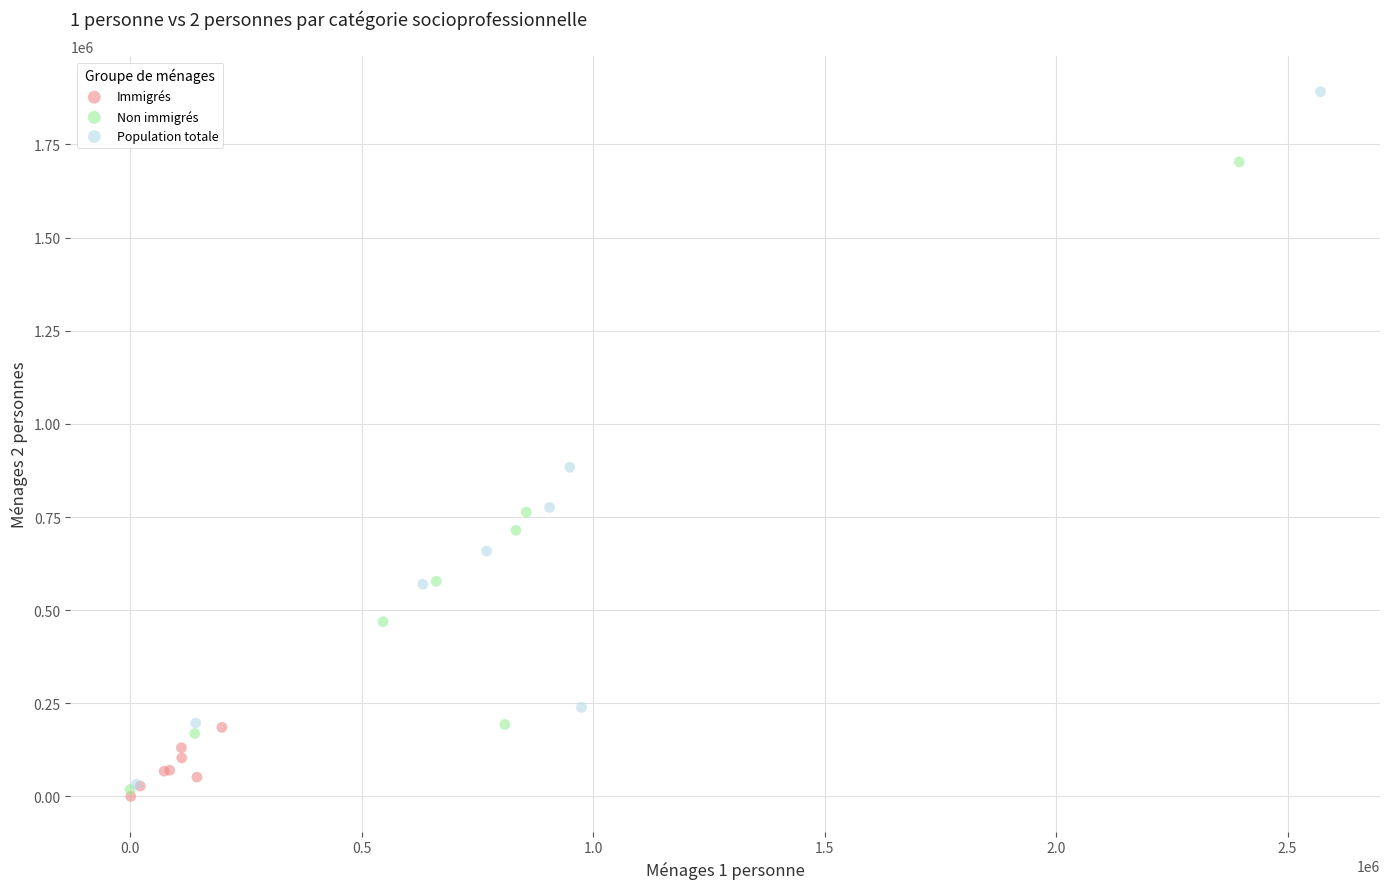

Which series has the largest Y range (max minus min)?

Population totale